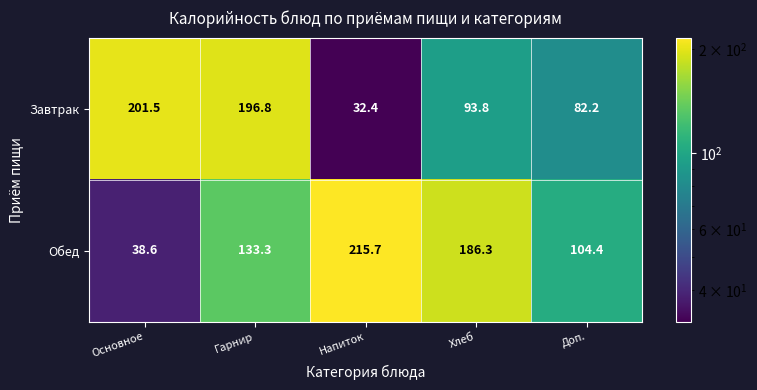

At which label does Обед first exceed 133?

Гарнир